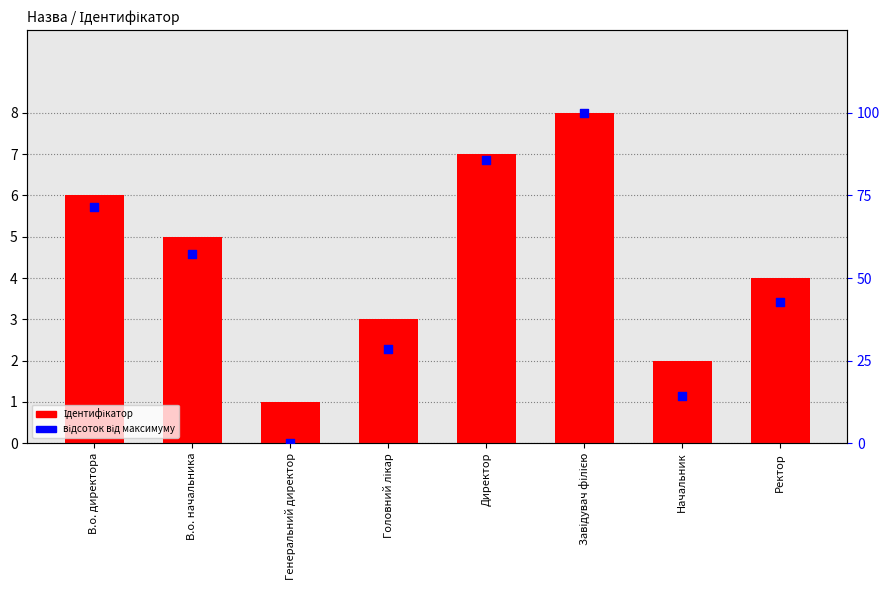

Which series reaches the maximum Y coordinate?

відсоток від максимуму